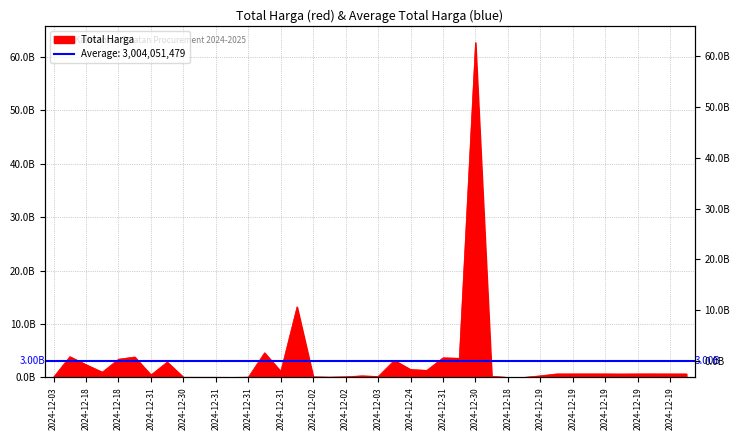

Reading right to left, list all the values displayed in this chart.

652500000	651000000	658500000	655500000	642000000	657000000	657000000	656400000	654000000	300000000	12015000	9386000	200000004	62711350800	3588000000	3672000000	1329480000	1470600000	3204000000	177912000	294713880	116160000	58080000	116160000	13217400000	1128000000	4613012370	53000000	8550000	29000000	29000000	36778000	2878800000	464445888	3827760000	3410174400	984972000	2389735200	3889401600	58272000